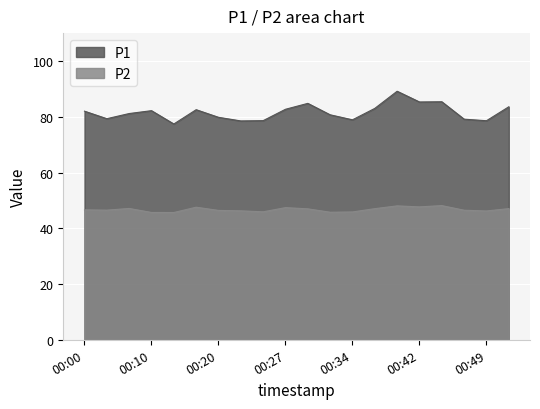

How many categories are shown in the chart?

20